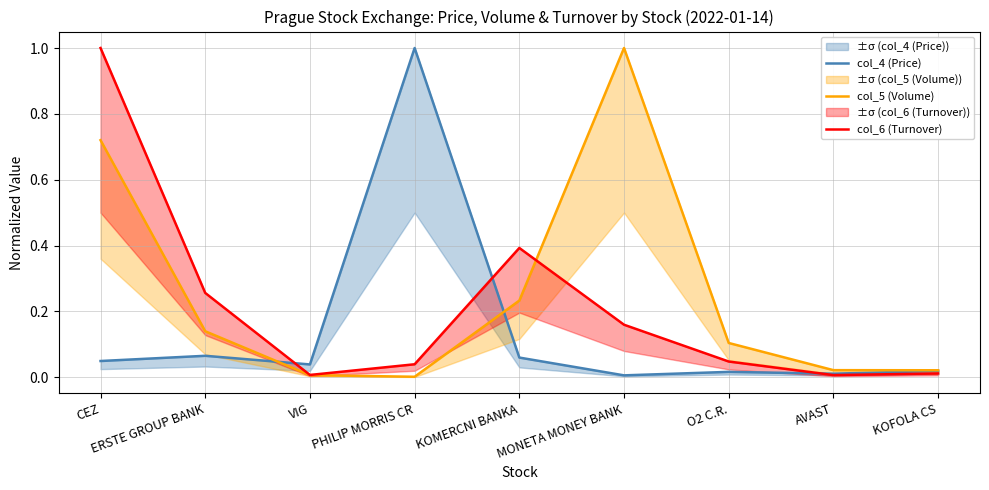

The value of col_6 (Turnover) at O2 C.R. is 0.0. True or false?

True